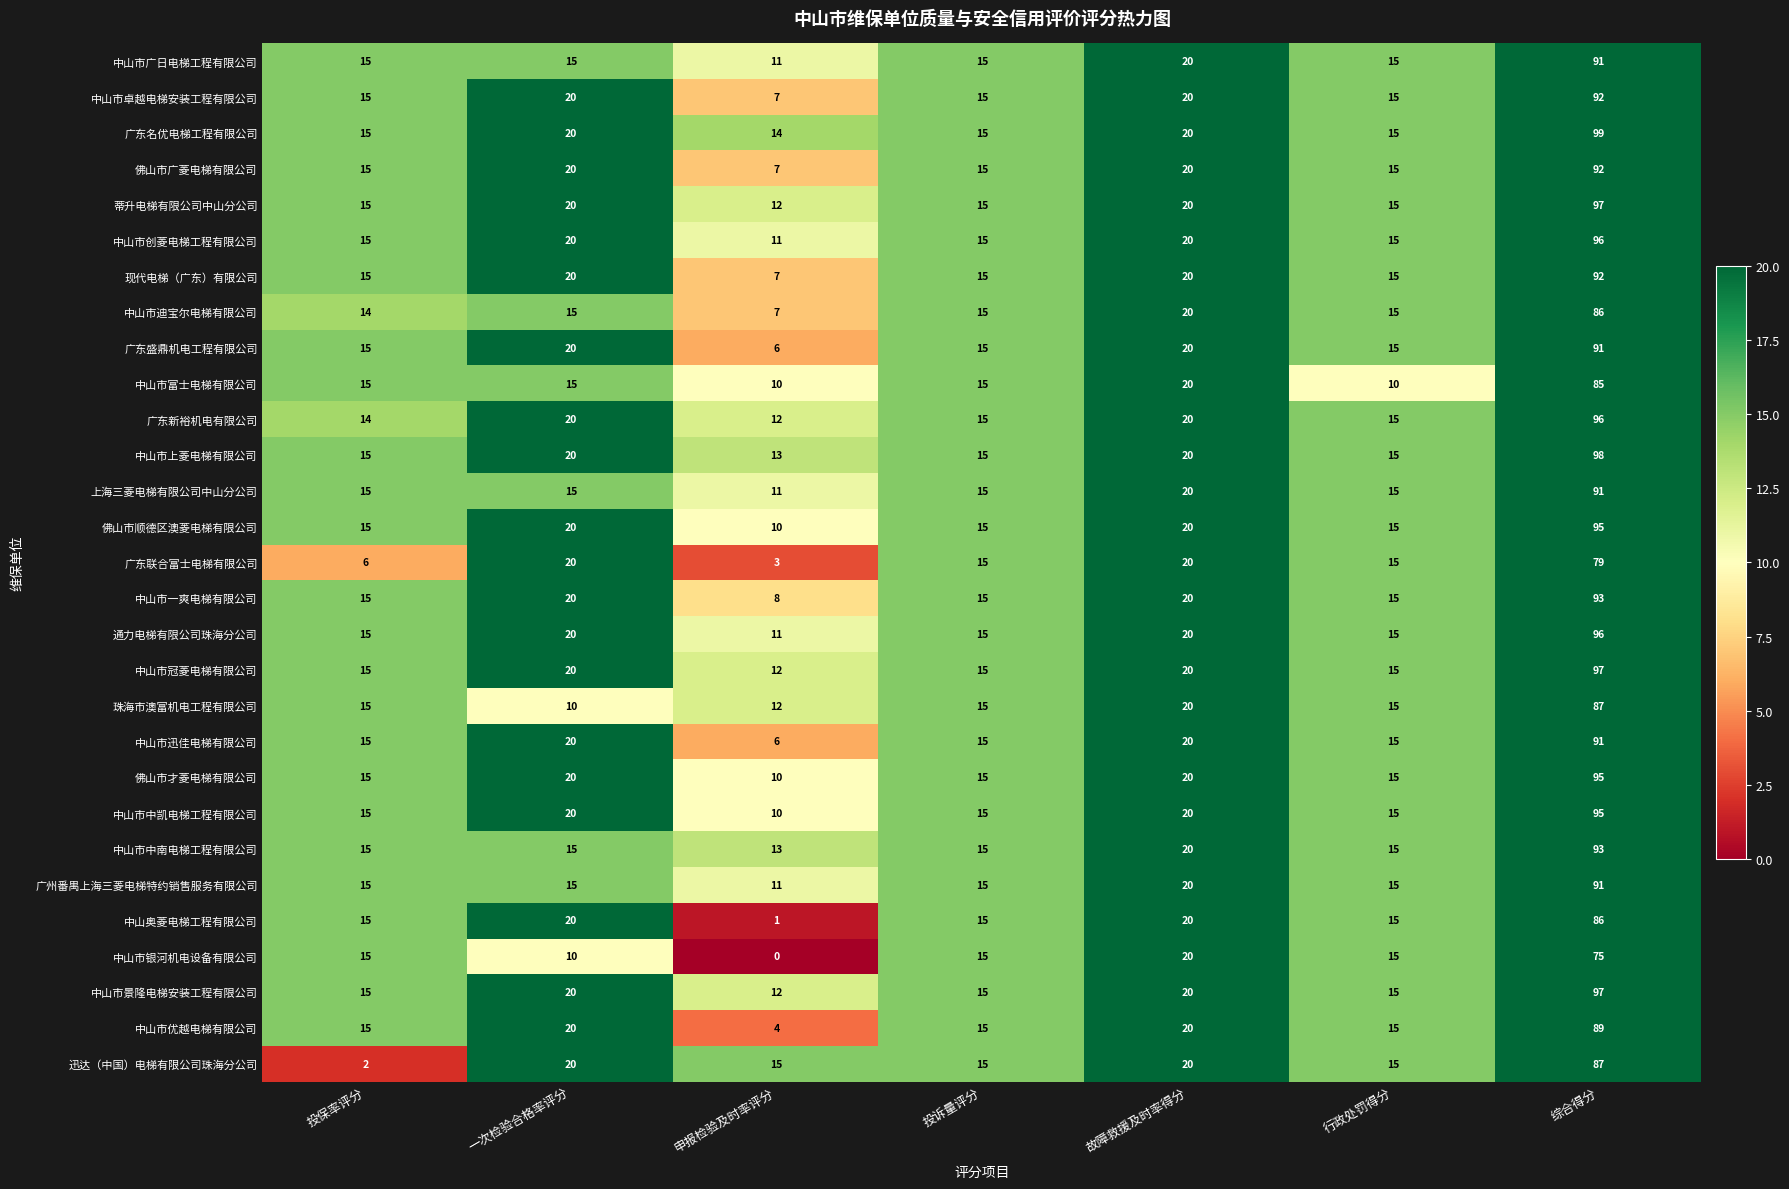

Which category has the lowest value in the 珠海市澳富机电工程有限公司 series?

一次检验合格率评分